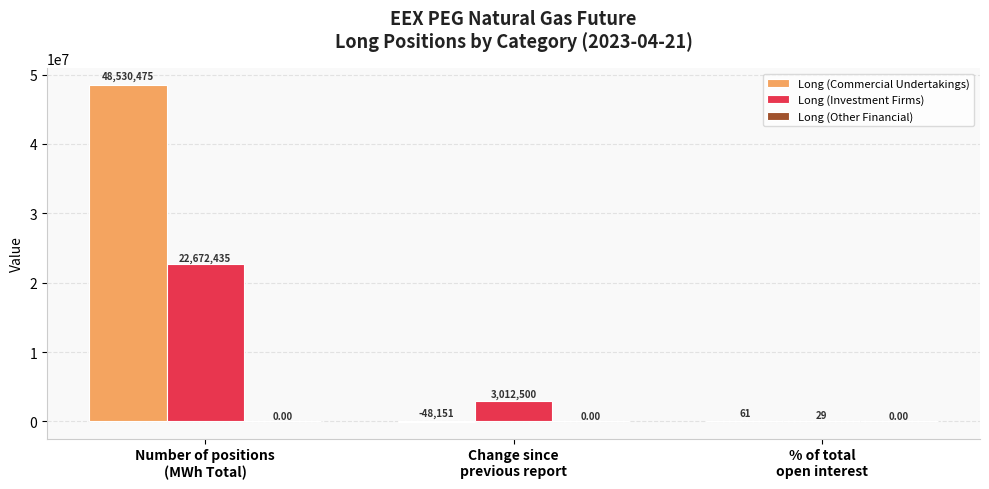

What is the spread (max minus min) of values at % of total
open interest?

32.5